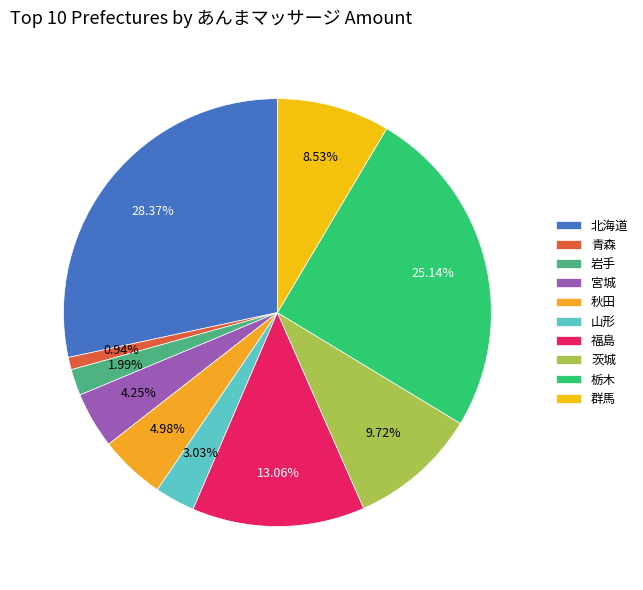

Which category has the biggest portion of the pie?

北海道